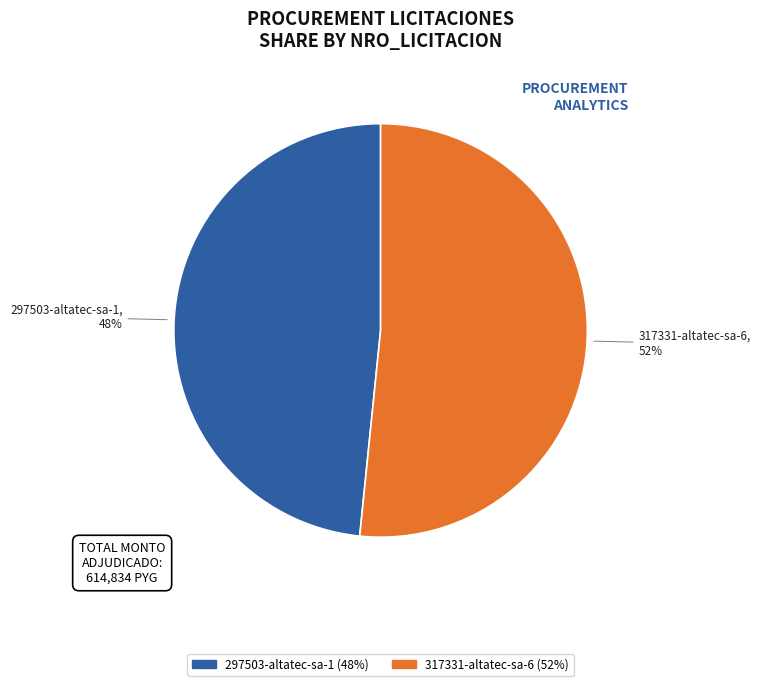

Is it true that 297503-altatec-sa-1 is 48% of the pie?

True